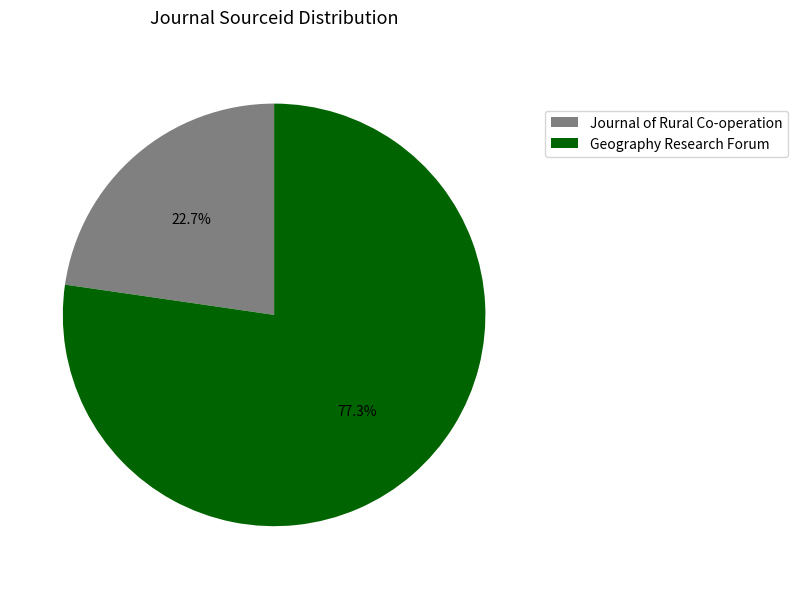

Which slice is the smallest?

Journal of Rural Co-operation